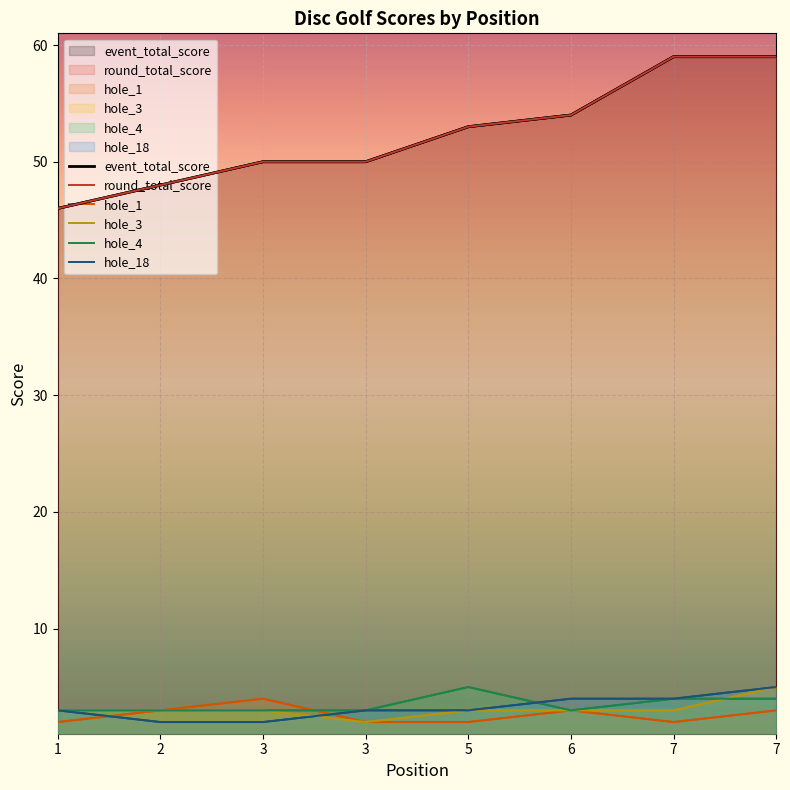

What is the spread (max minus min) of values at 2?

46